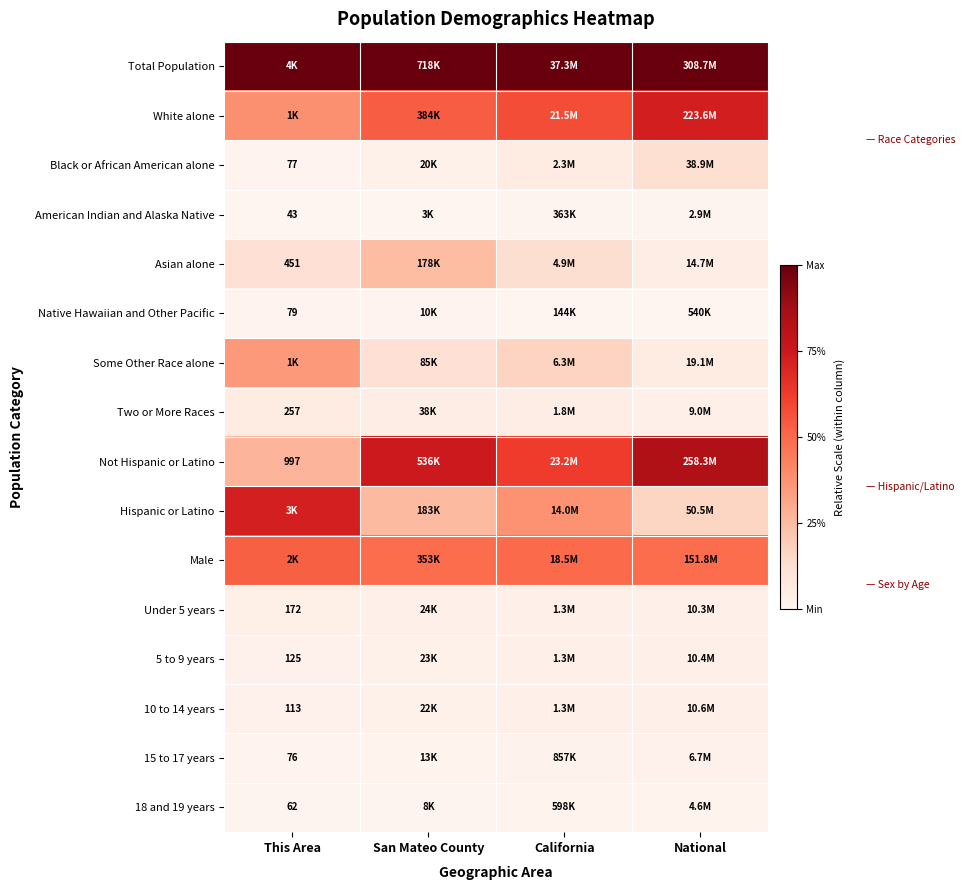

At which category does the chart reach its minimum across all series?

This Area